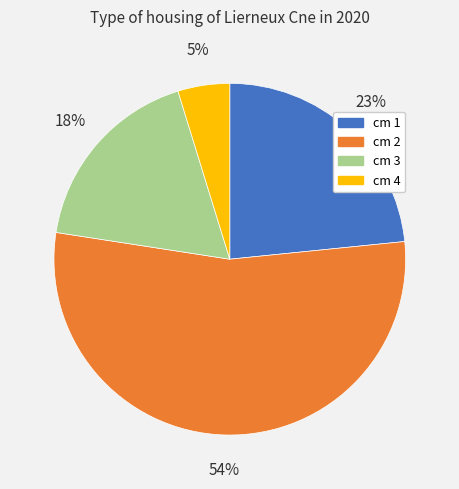

How many slices are in this pie chart?

4